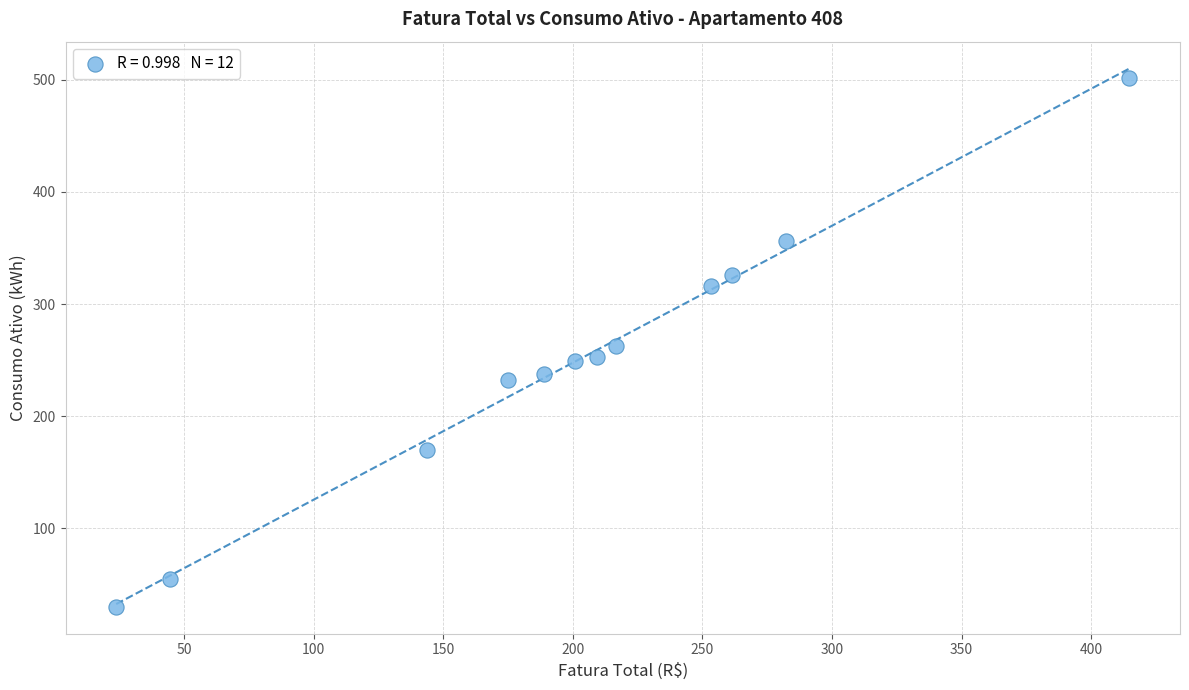

What is the range of Y values (max minus min)?

472